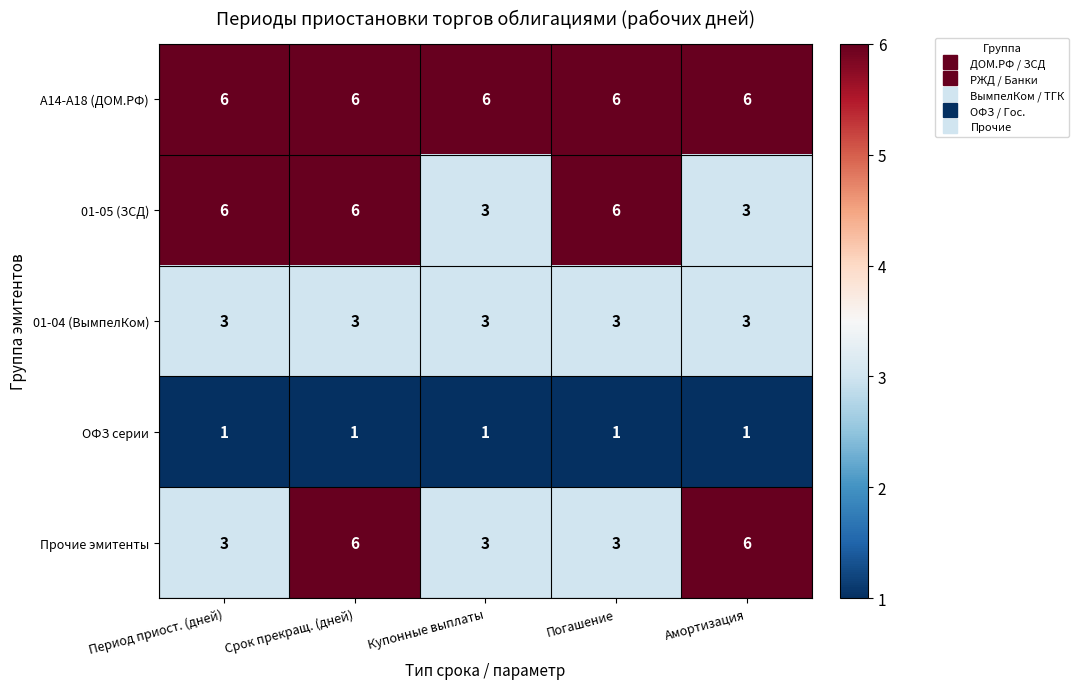

What is the total value across all series at Погашение?

19